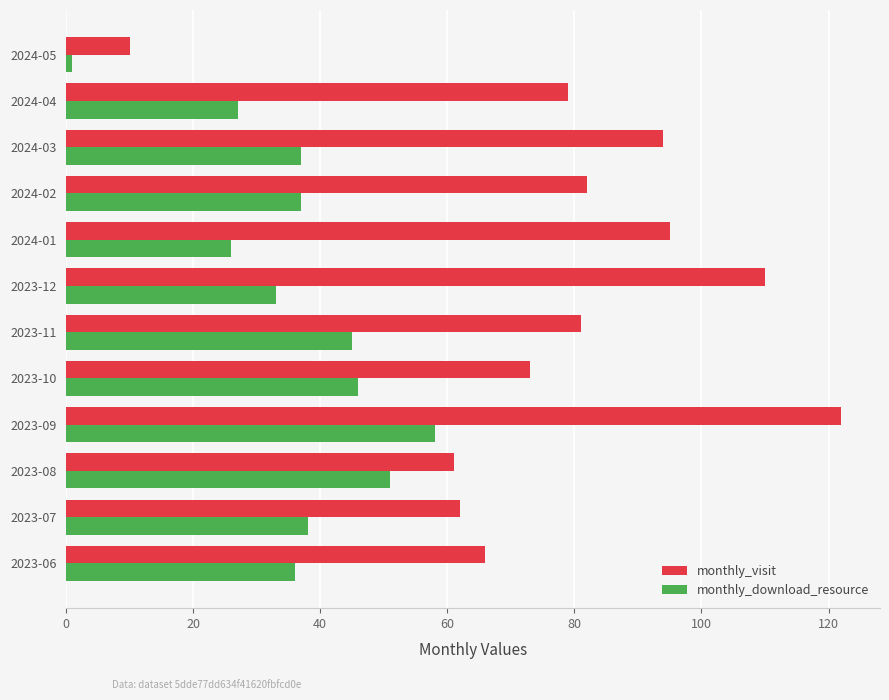

What is the minimum value shown in the chart?

1